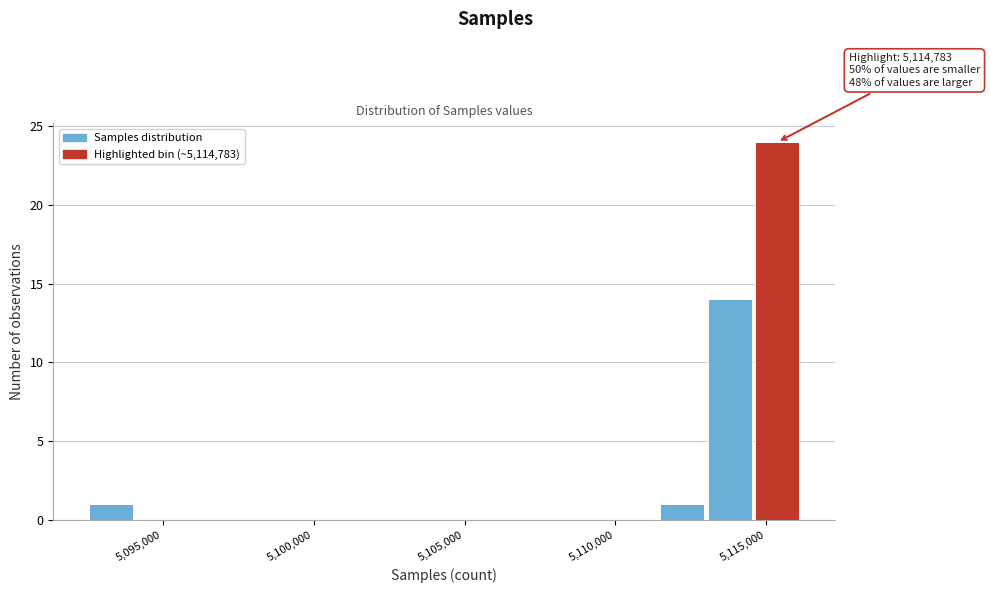

Read against the x-axis, roughly where is the centre of the tallest bar?

5115500